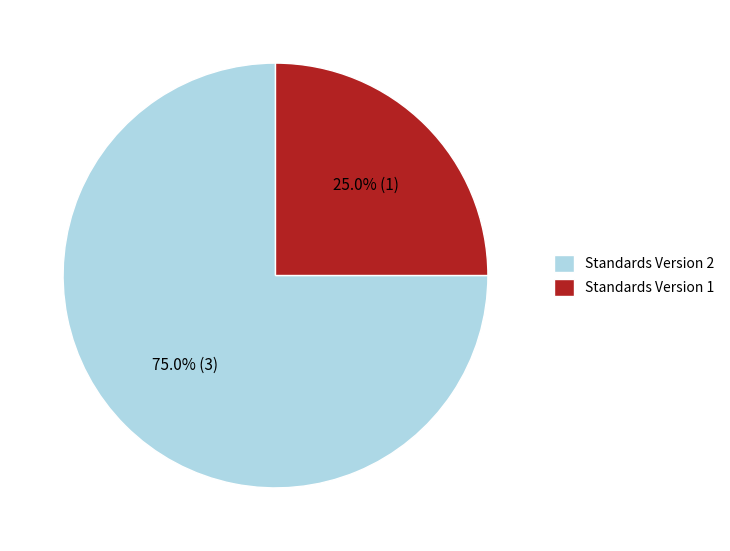

What is the majority slice?

Standards Version 2